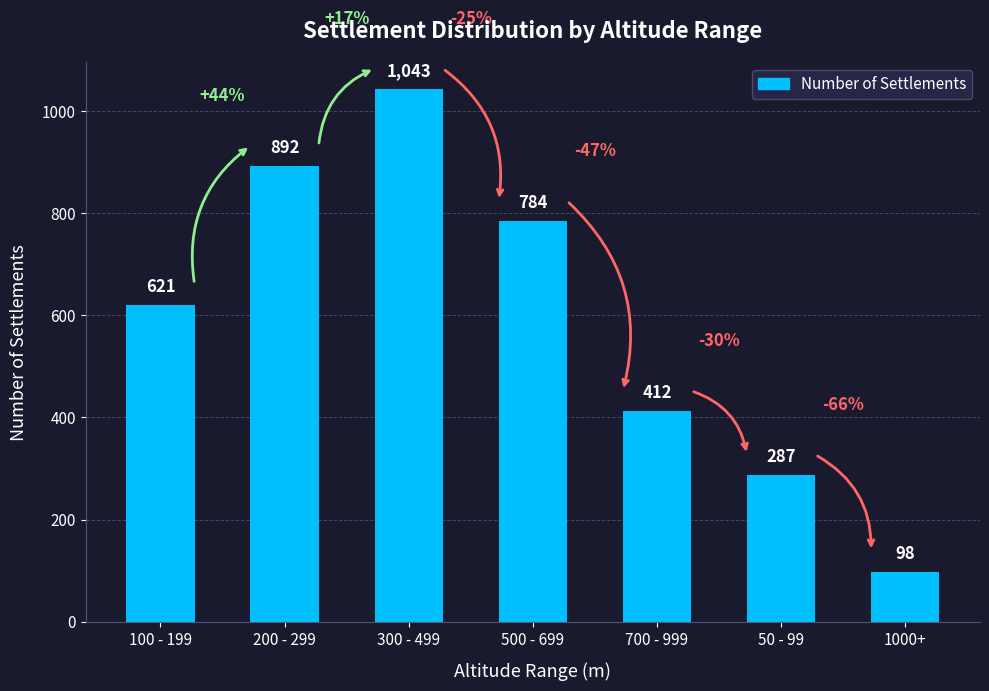

What is the sum of all values?

4137